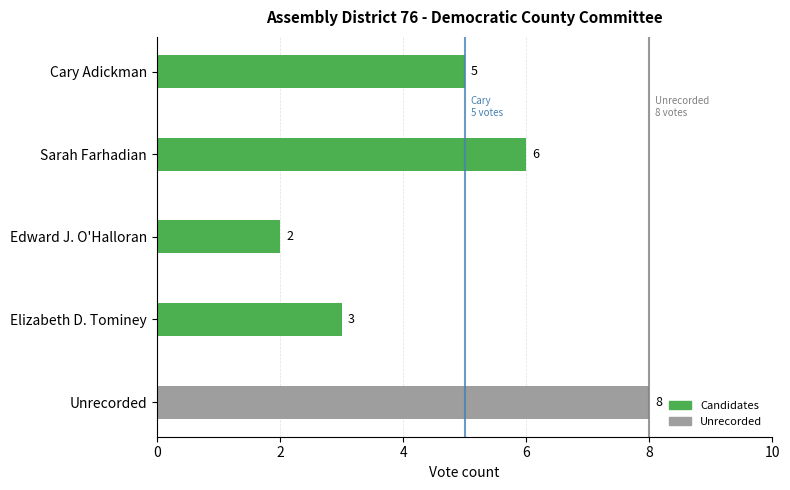

Is it true that the value at Edward J. O'Halloran is 2?

True